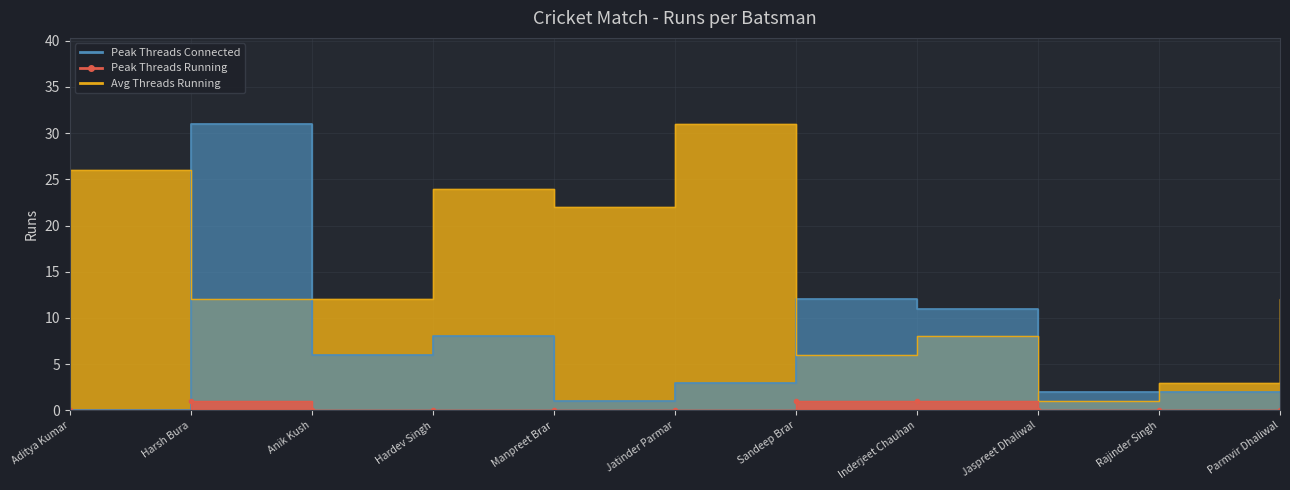

Between Rajinder Singh and Anik Kush, which is larger?

Anik Kush